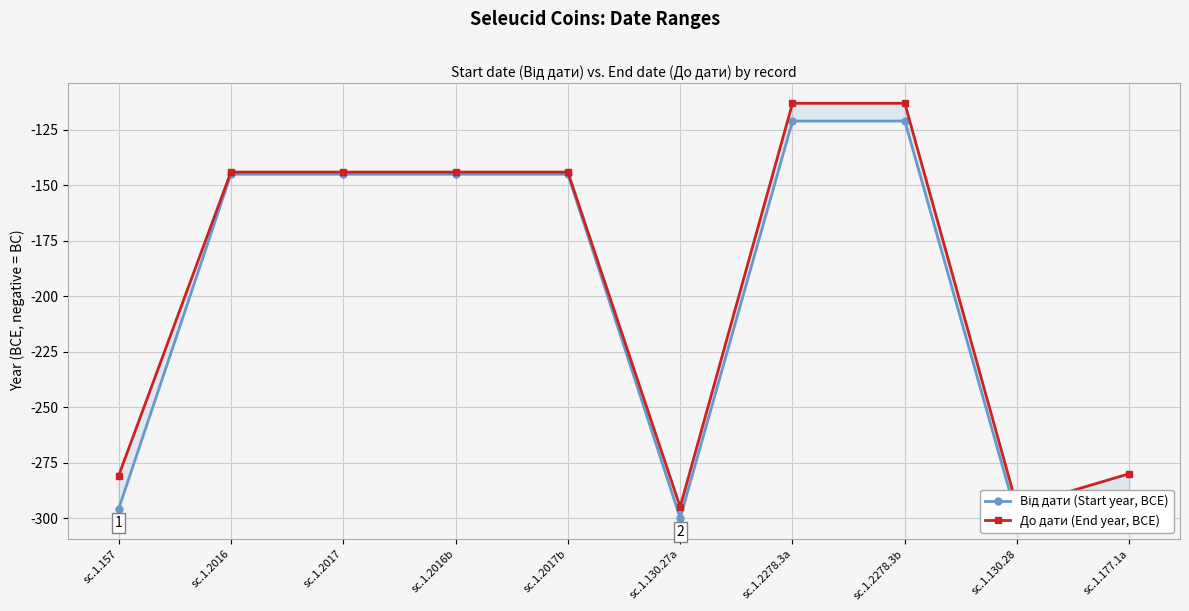

Which series changed the most between sc.1.2016 and sc.1.2017?

Від дати (Start year, BCE)